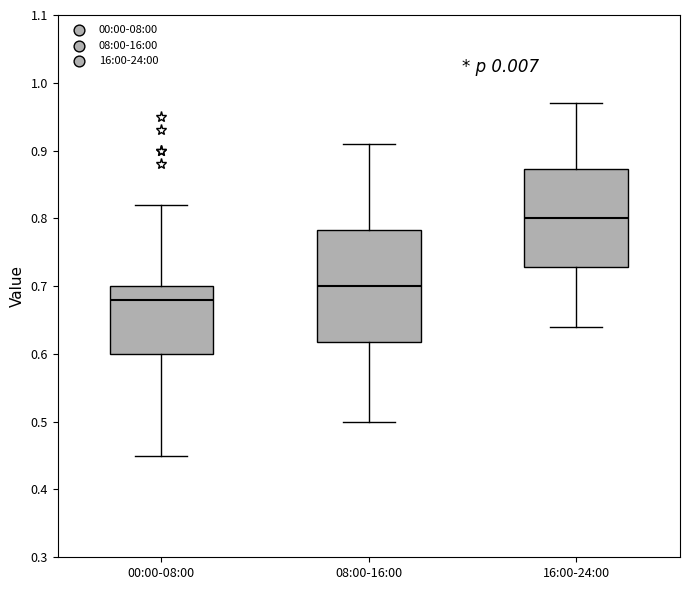

Where does the lower whisker of the box for 00:00-08:00 end on the y-axis? The values are not printed on the chart, so give them approximately, as read against the axis.

0.45